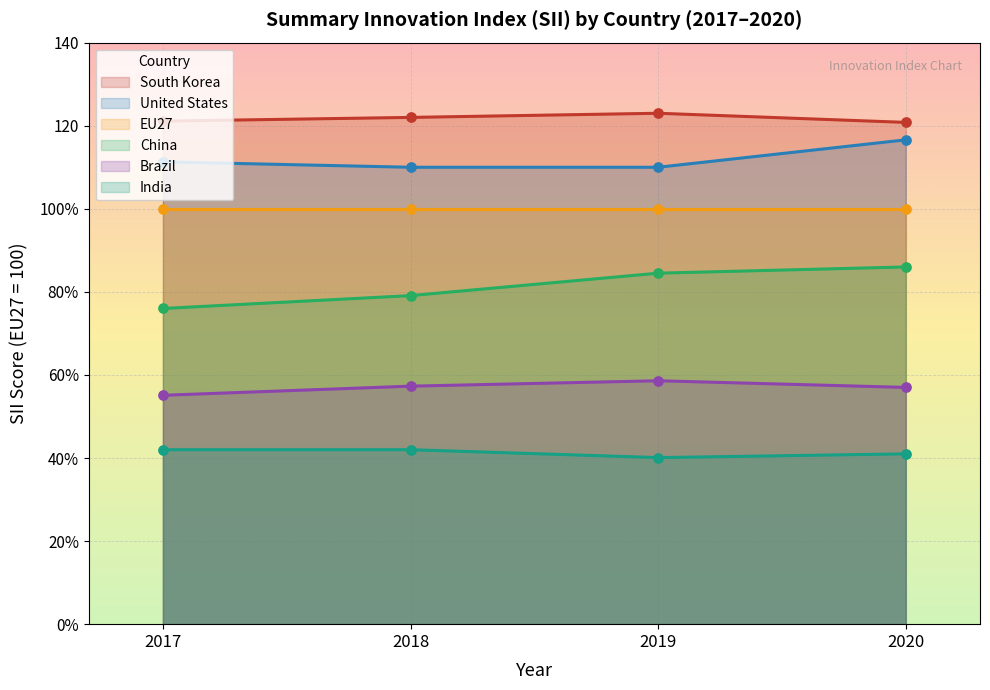

Which series has the largest total across all categories?

South Korea